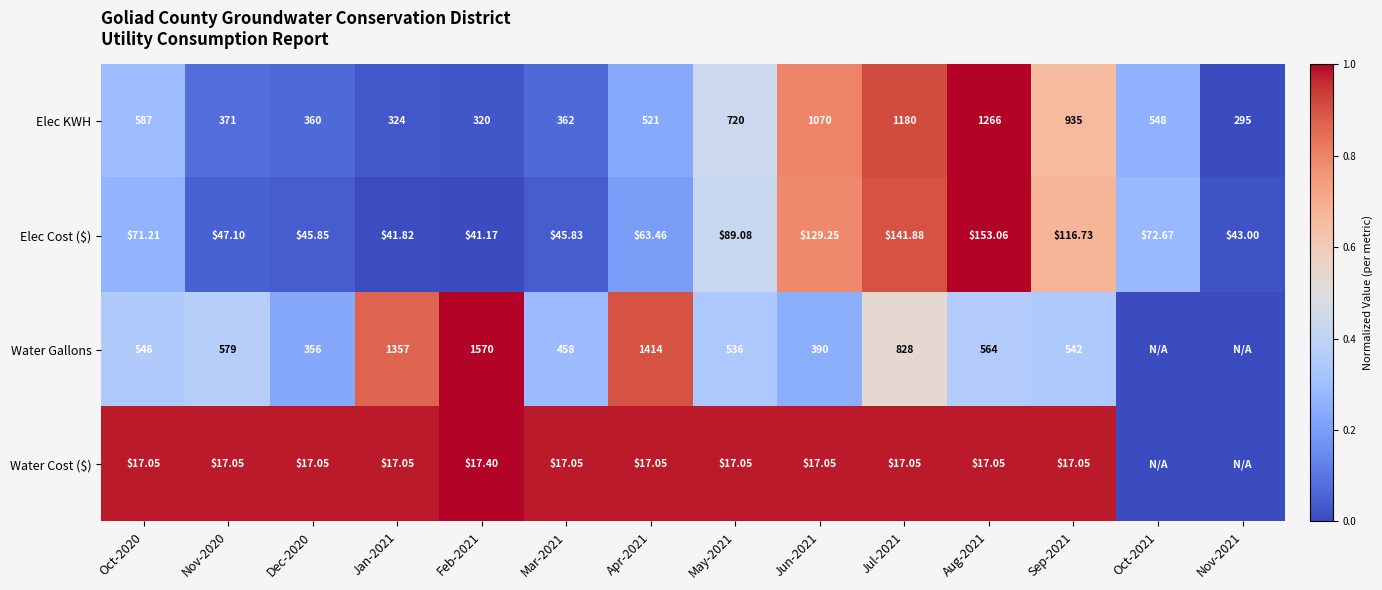

Is the value of Water Gallons at Sep-2021 greater than the value of Water Cost ($) at Jan-2021?

Yes